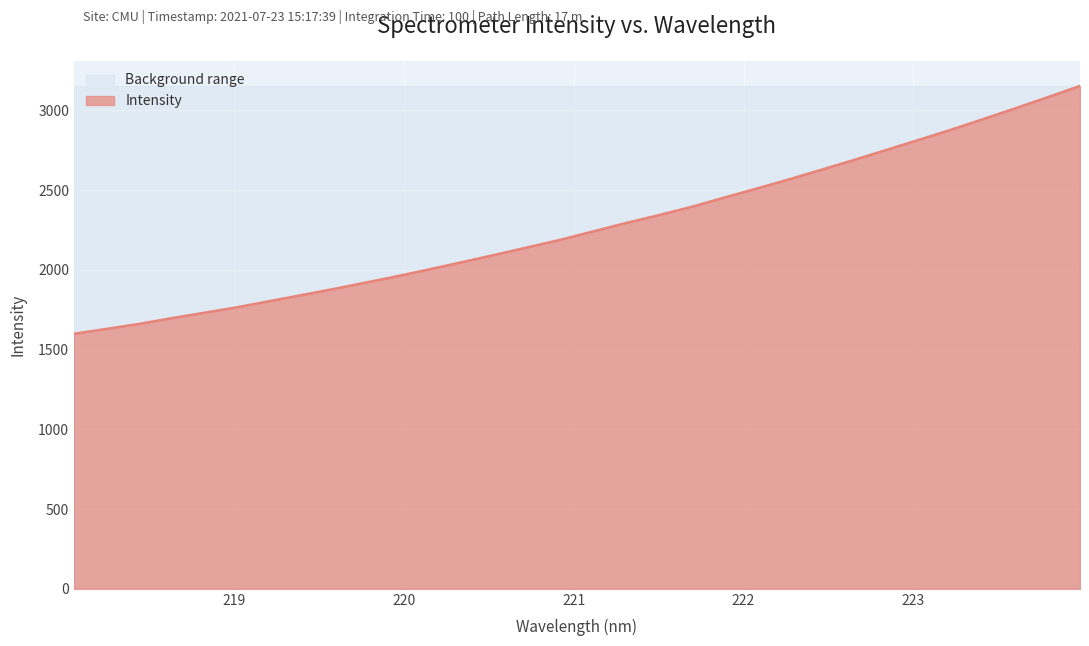

What is the approximate value at 219.0156?

1764.2